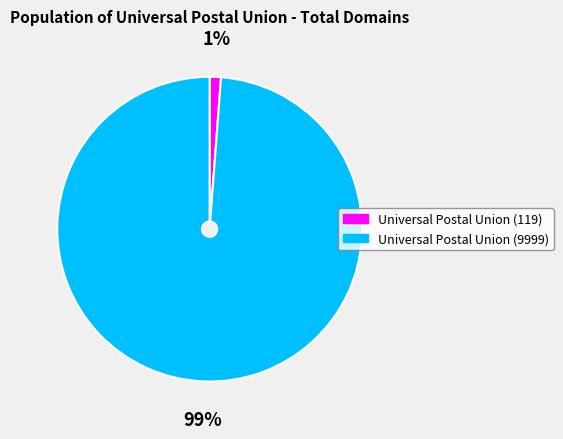

Which category has the smallest portion of the pie?

Universal Postal Union (119)